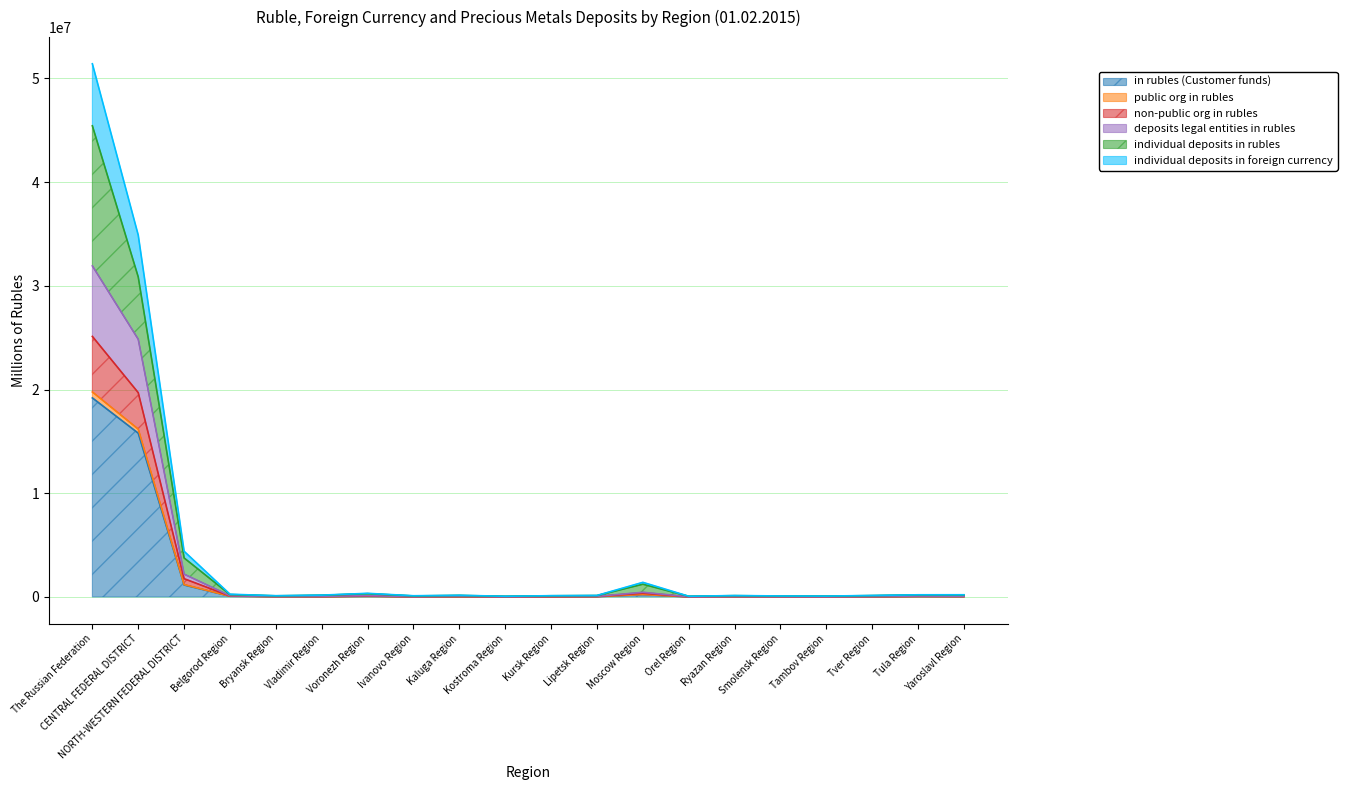

What value does the non-public org in rubles series have at Smolensk Region, to the nearest 50?

96600